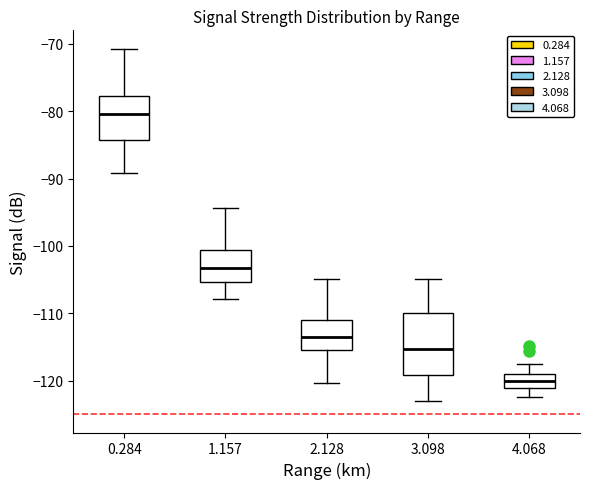

Reading left to right, transcribe this box plot: for each box, give where its median line is, the range the box spans, and where its two whiskers end, as read against the y-axis. The values are not printed on the chart, so give them approximately, as read against the axis.

0.284: median -80, box -84 to -78, whiskers -89 to -71
1.157: median -103, box -105 to -101, whiskers -108 to -94
2.128: median -114, box -115 to -111, whiskers -120 to -105
3.098: median -115, box -119 to -110, whiskers -123 to -105
4.068: median -120, box -121 to -119, whiskers -122 to -117